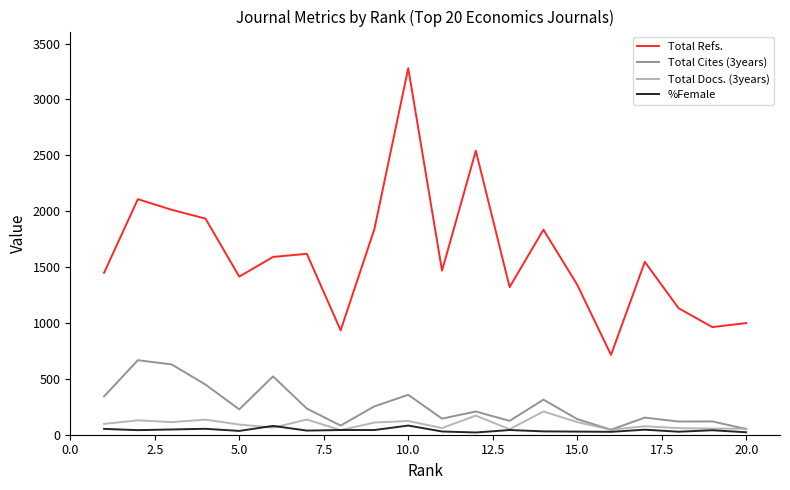

Does the chart display data point markers on the line(s)?

No